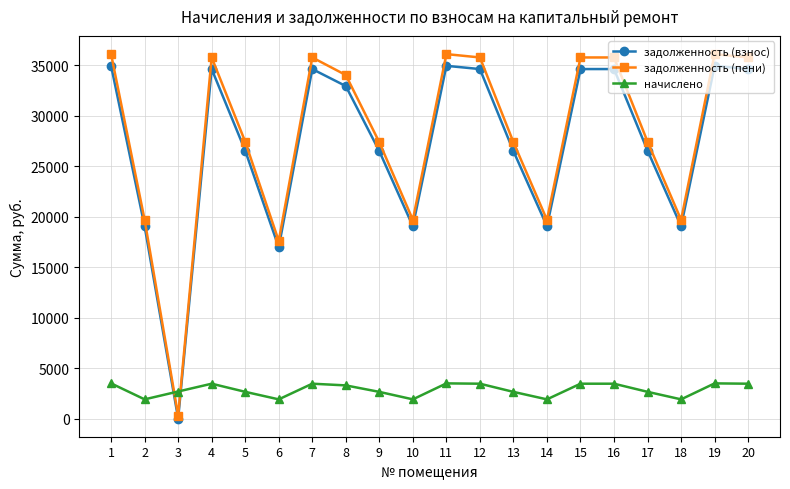

What is the sum of all задолженность (пени) values?

562885.1